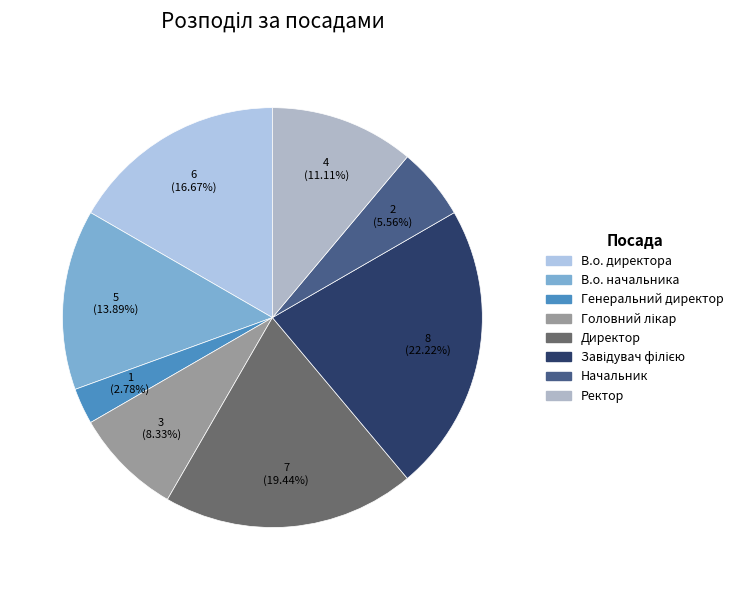

What is the ratio of the value at Начальник to the value at Ректор?

0.5